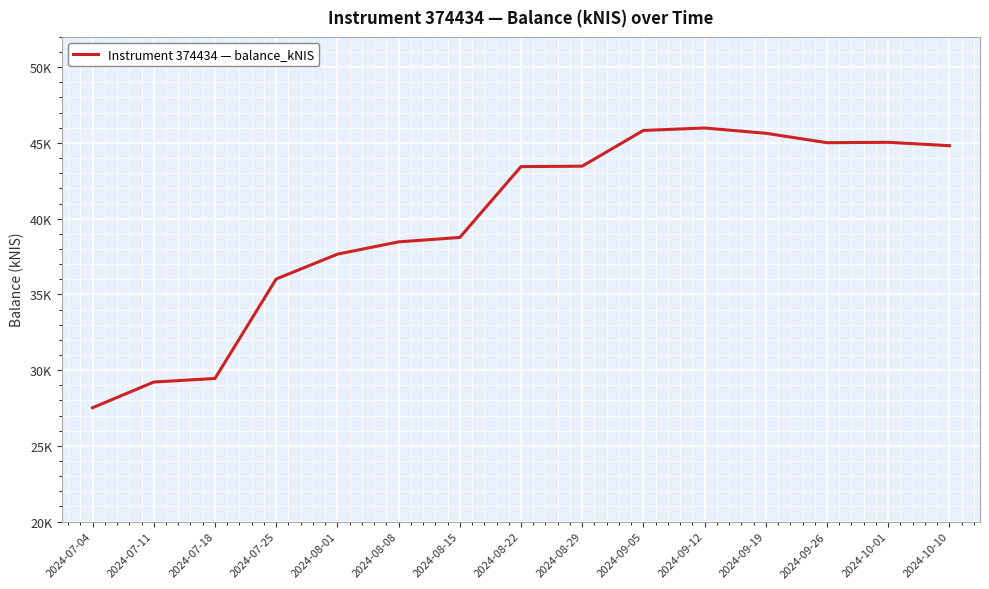

How many interior local peaks (higher than both neighbors) does the data have?

2